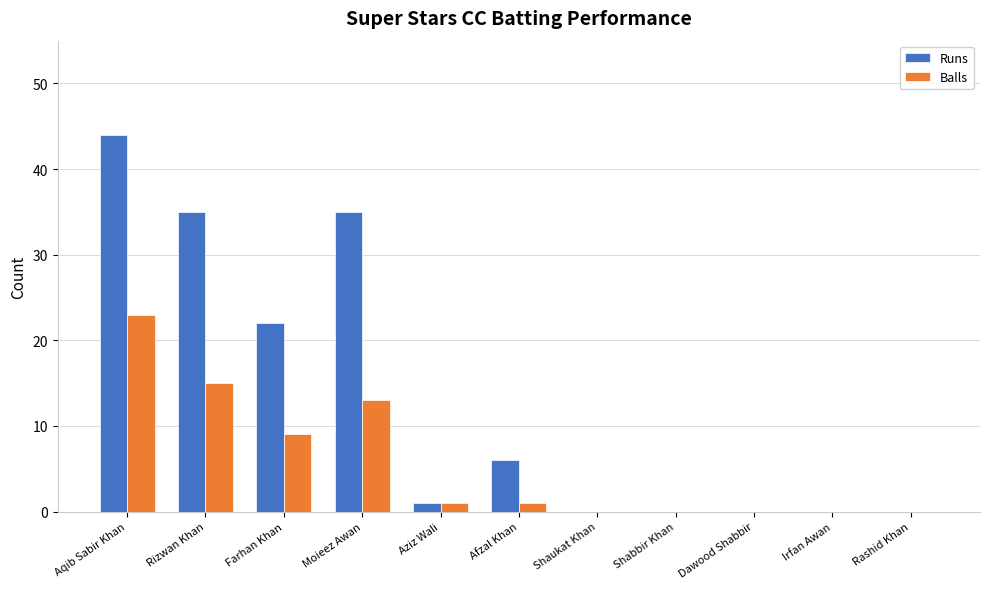

What is the maximum value for Balls?

23